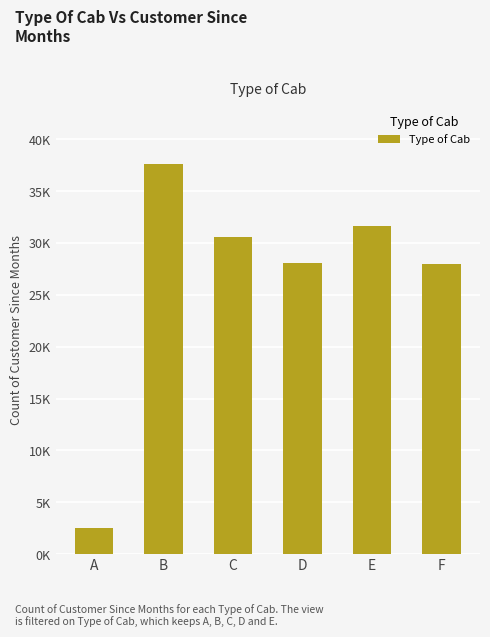

Does the chart contain any negative values?

No